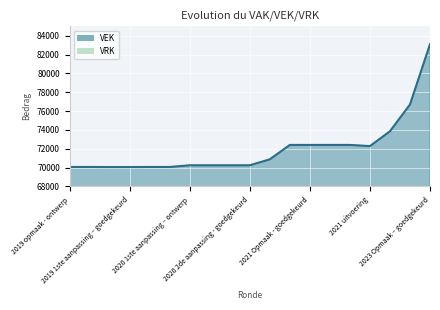

What position from the right is 2021 Opmaak - ontwerp?

8